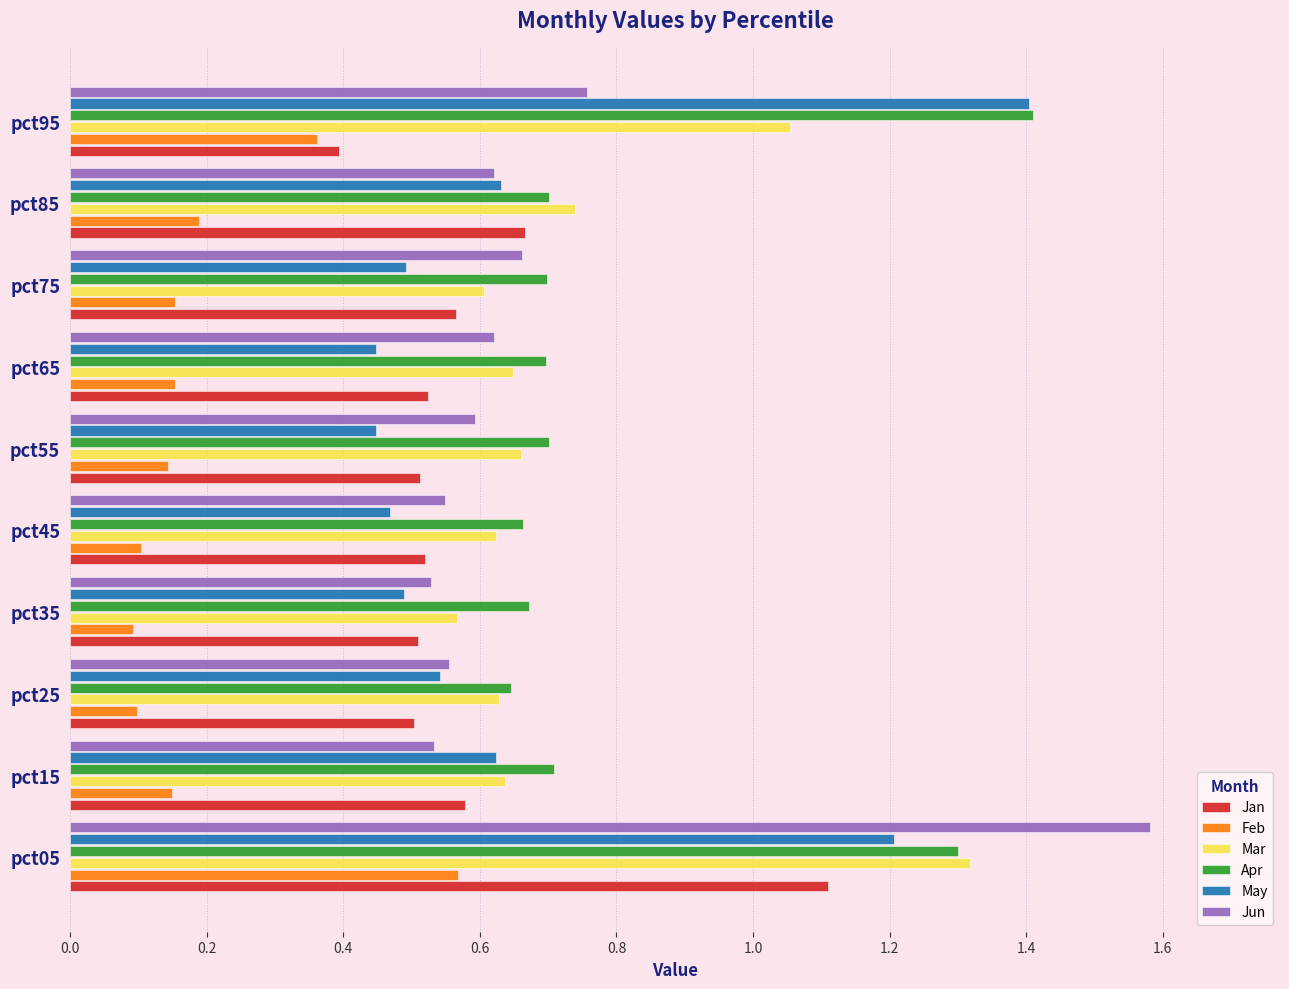

What are all the series names shown in the legend?

Jan, Feb, Mar, Apr, May, Jun